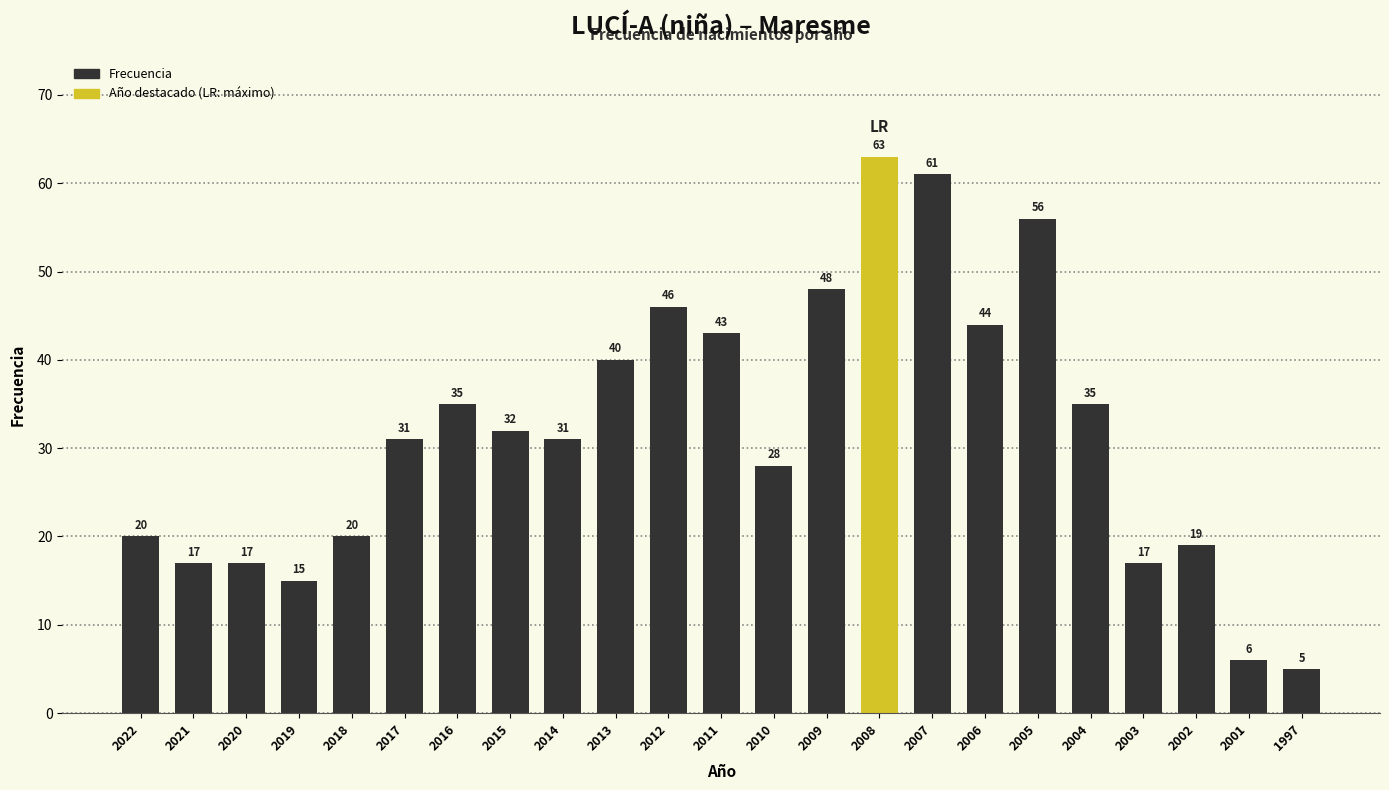

What is the greatest value displayed?

63